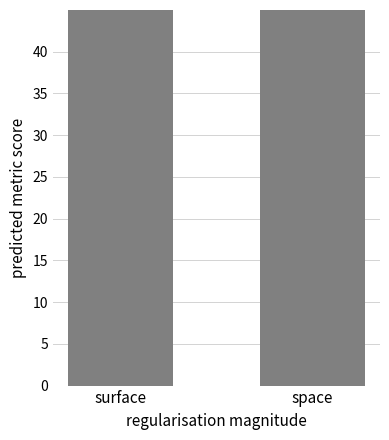

Rank the categories by value from lowest to highest.

space, surface